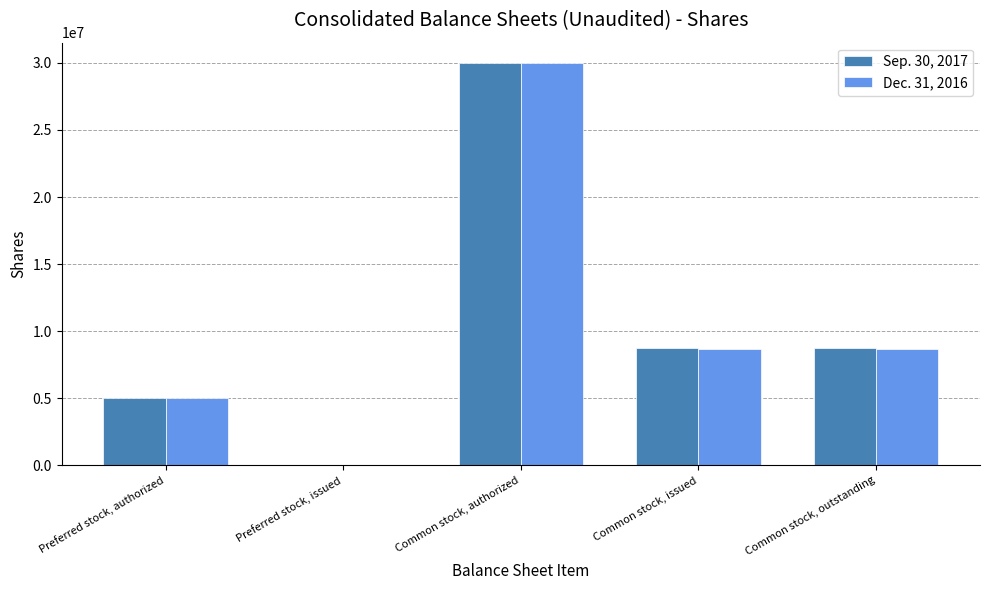

Are the bars grouped side by side (vs. stacked)?

Yes